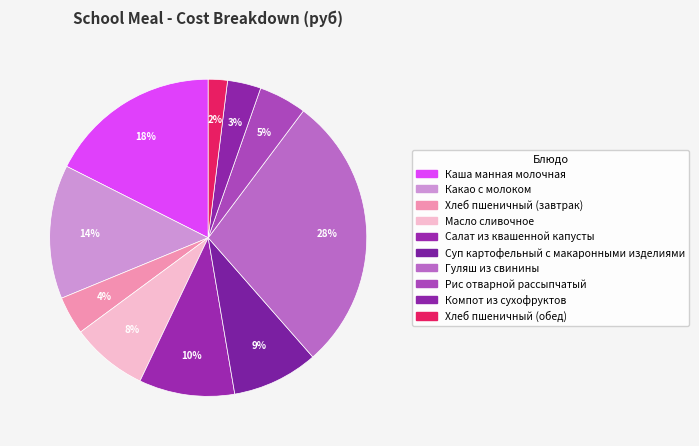

Which slice is the smallest?

Хлеб пшеничный (обед)